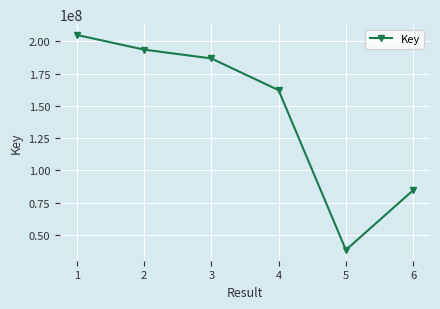

Where is the first local minimum?

5